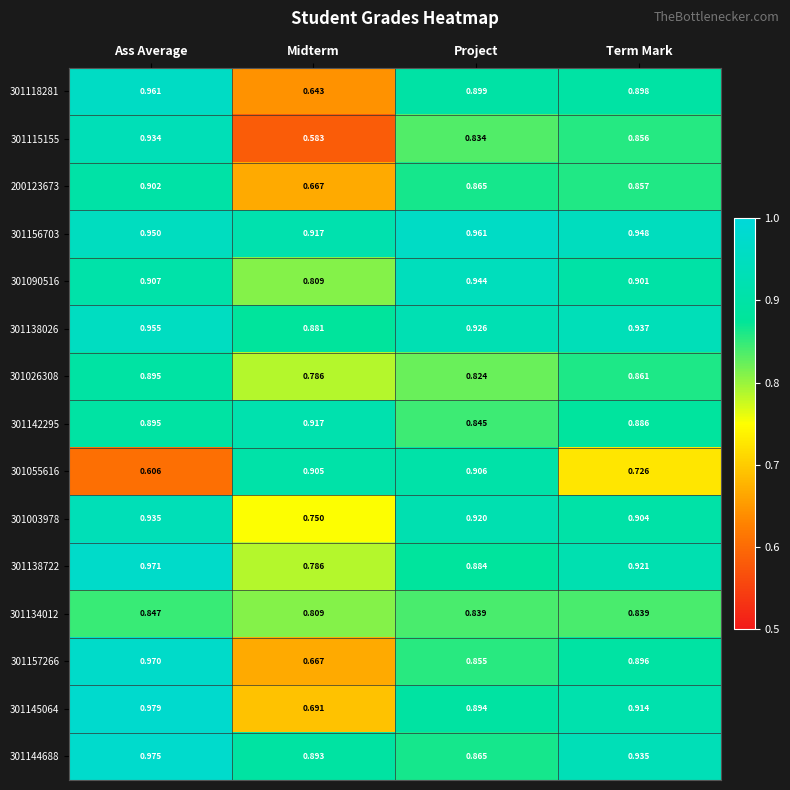

Which series changed the most between Ass Average and Midterm?

301115155